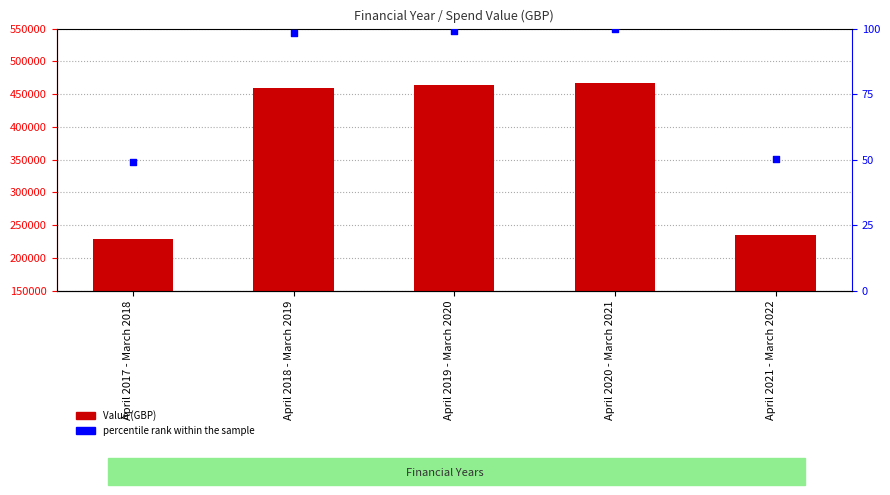

At how many categories does at least one series exceed 257670?

3